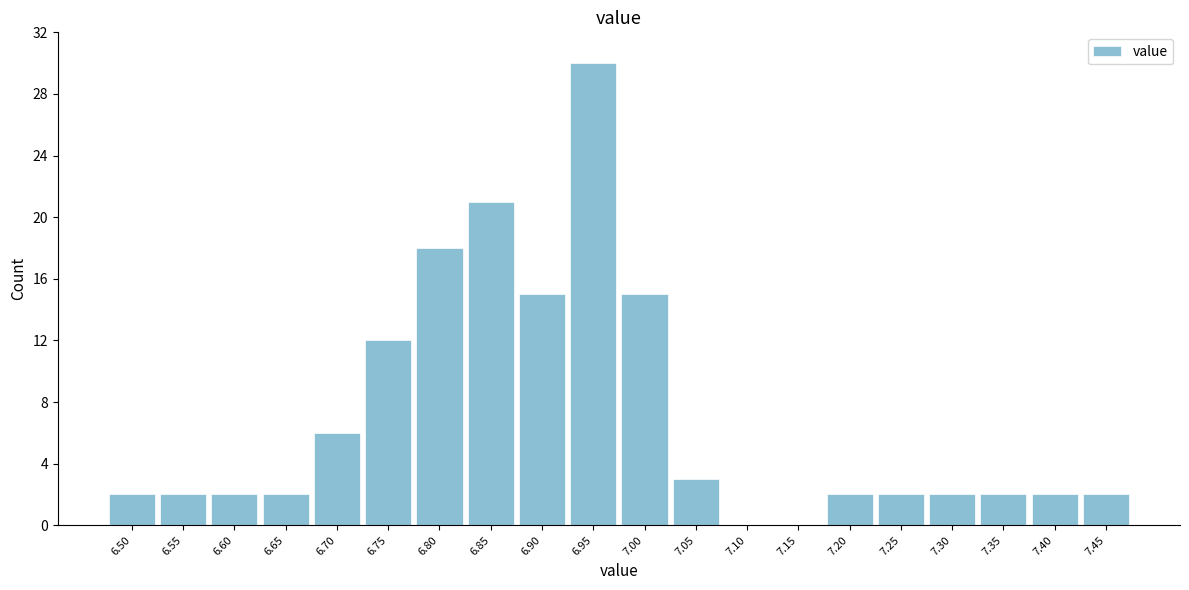

Reading left to right, extract all data points from this chart.

6.50=2	6.55=2	6.60=2	6.65=2	6.70=6	6.75=12	6.80=18	6.85=21	6.90=15	6.95=30	7.00=15	7.05=3	7.10=0	7.15=0	7.20=2	7.25=2	7.30=2	7.35=2	7.40=2	7.45=2